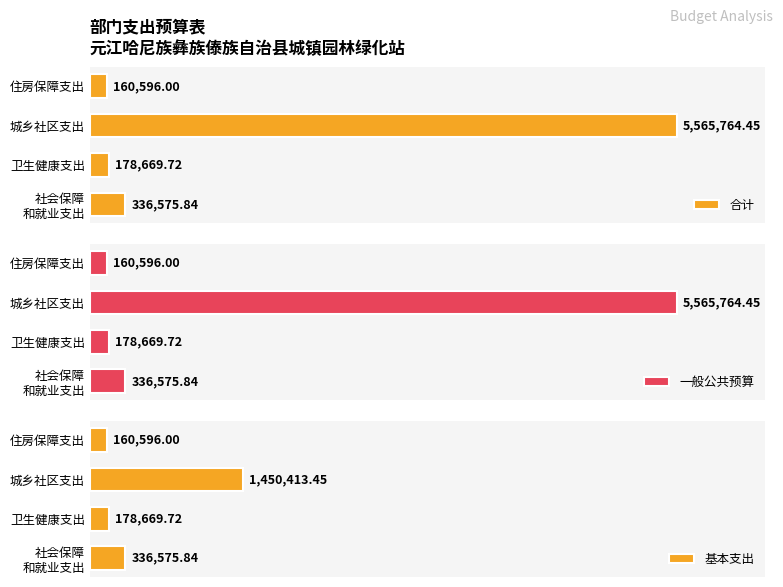

Which series has the largest total across all categories?

合计